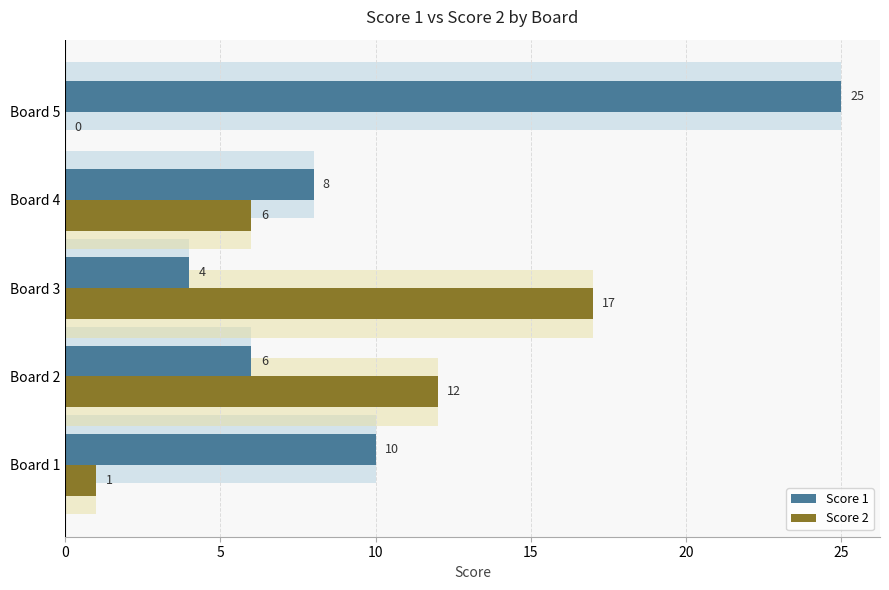

How many data points in Score 2 are above 6?

2